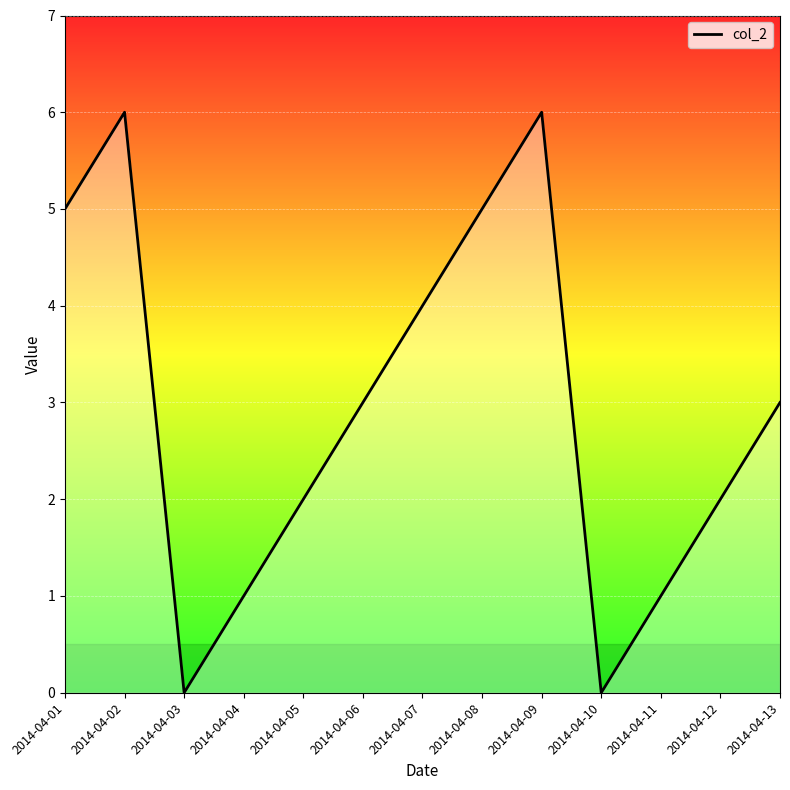

Is it true that the value at 2014-04-02 is 6?

True